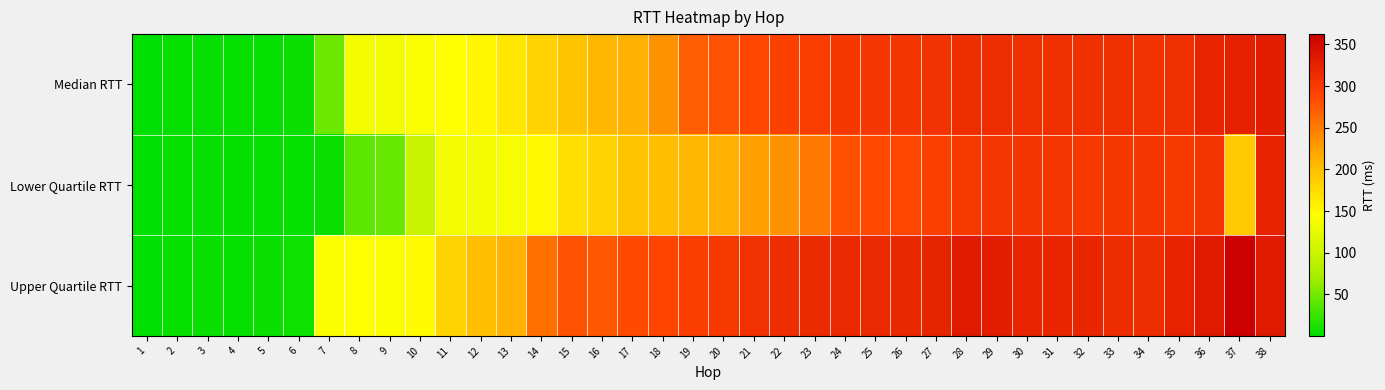

Rank the series at 23 from lowest to highest value.

Lower Quartile RTT, Median RTT, Upper Quartile RTT